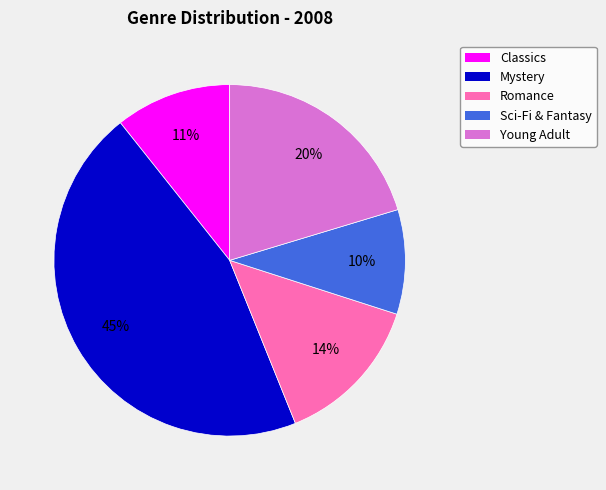

Is there any slice that represents more than half of the pie?

No